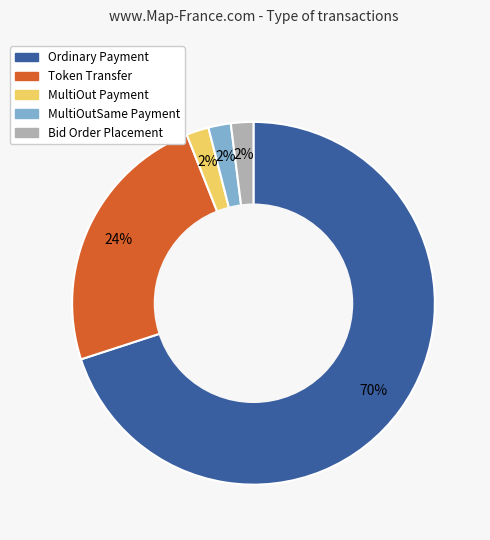

Which slice is the largest?

Ordinary Payment